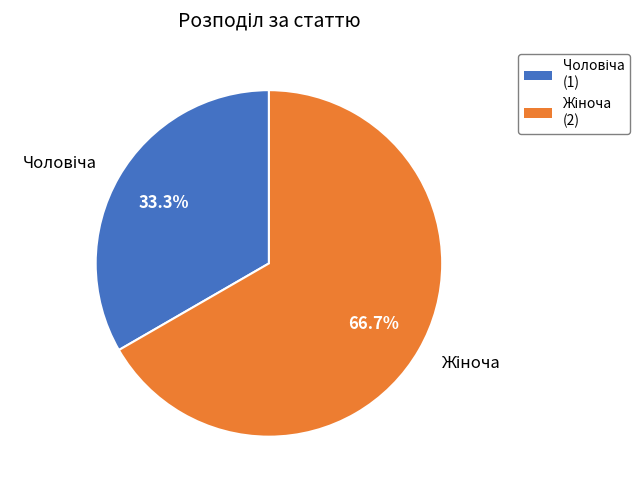

Does any single category account for the majority?

Yes